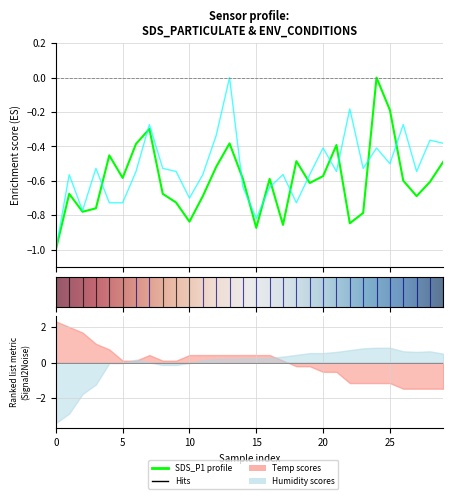

How many times do SDS_P2 and SDS_P1 cross each other?

12